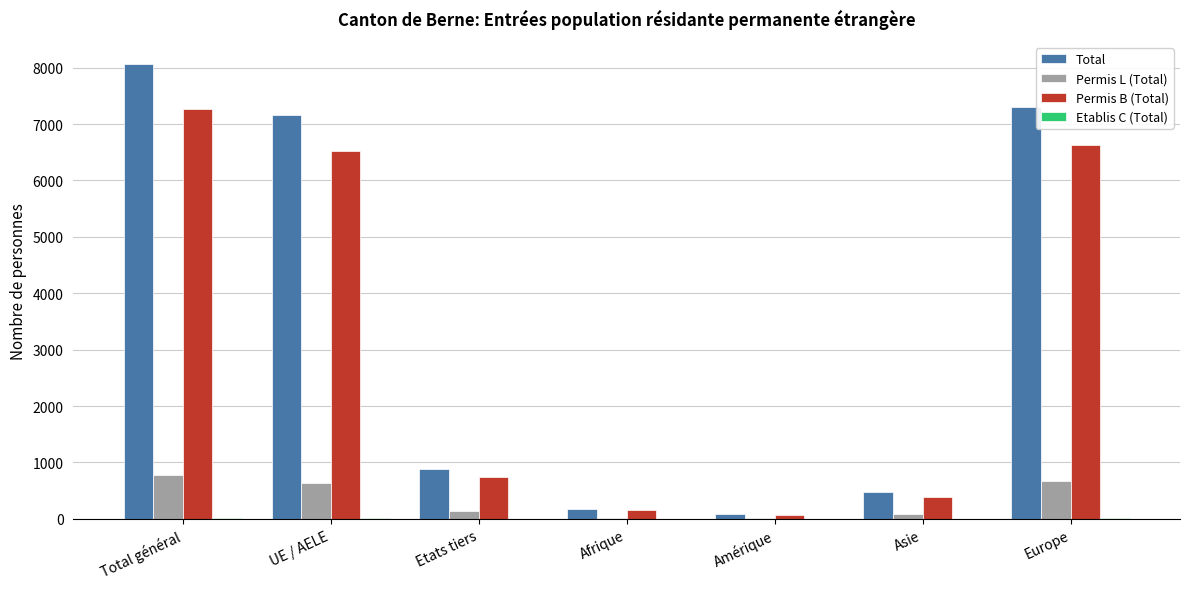

Does the chart contain stacked bars?

No